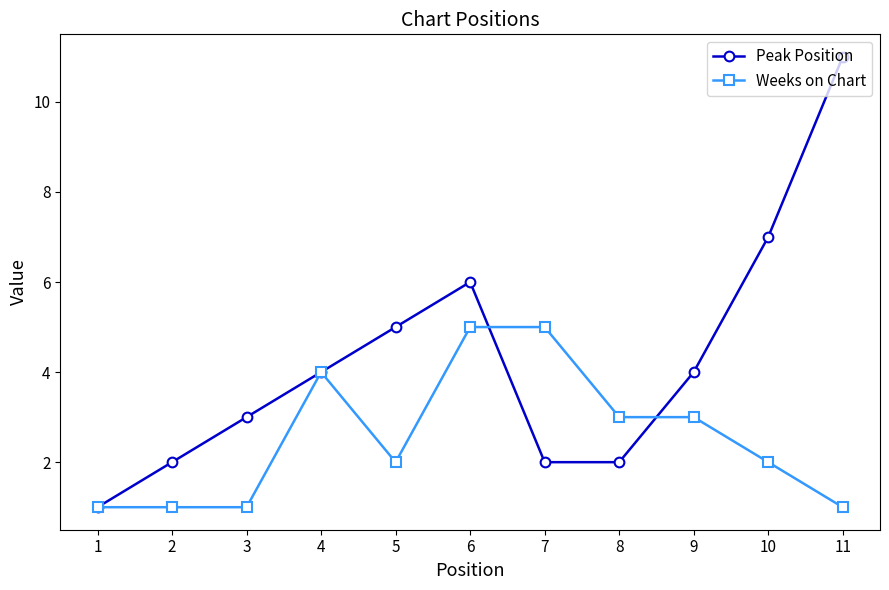

True or false: Peak Position has more than 0 interior local peaks.

True